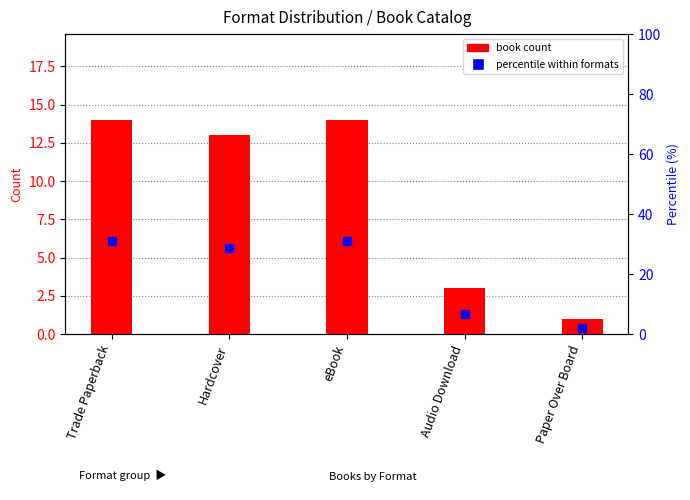

What is the total value across all series at eBook?

45.1